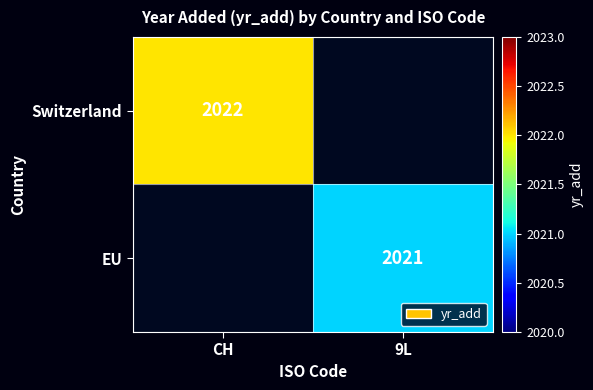

Which series has the largest range (max minus min)?

Switzerland